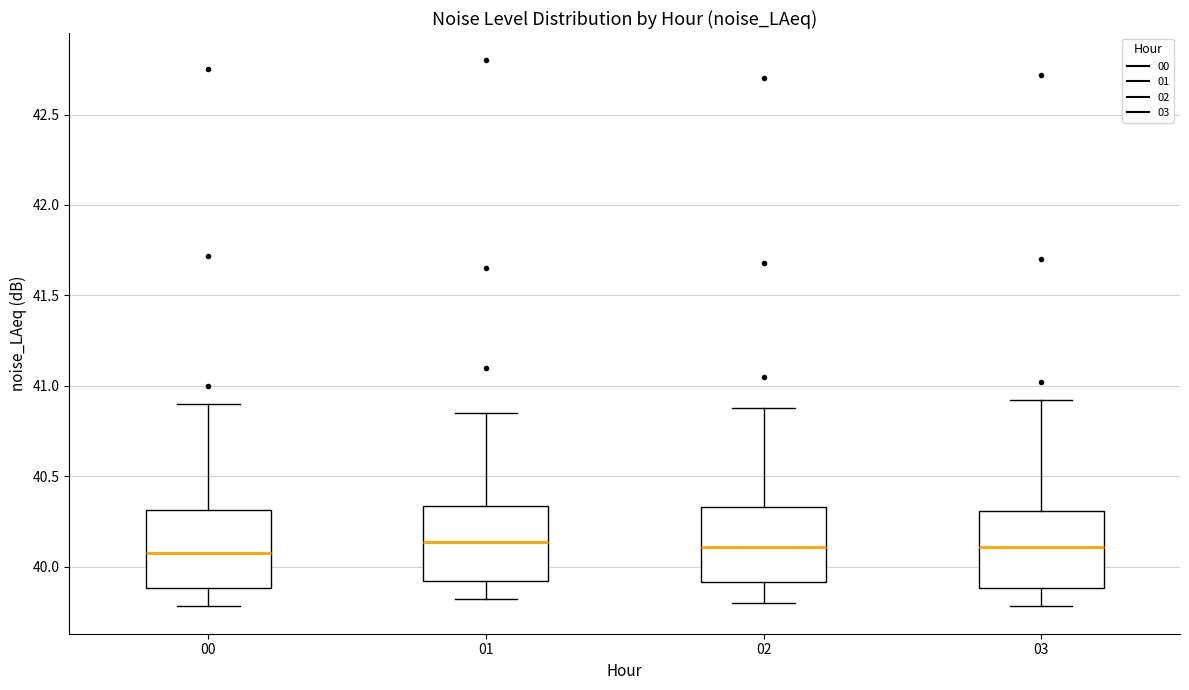

Reading left to right, read every box against the y-axis: the position of its median line, the range the box covers, and the ends of its whiskers. The values are not printed on the chart, so give them approximately, as read against the axis.

00: median 40.10, box 39.90 to 40.30, whiskers 39.80 to 40.90
01: median 40.15, box 39.90 to 40.35, whiskers 39.80 to 40.85
02: median 40.10, box 39.90 to 40.35, whiskers 39.80 to 40.90
03: median 40.10, box 39.90 to 40.30, whiskers 39.80 to 40.90